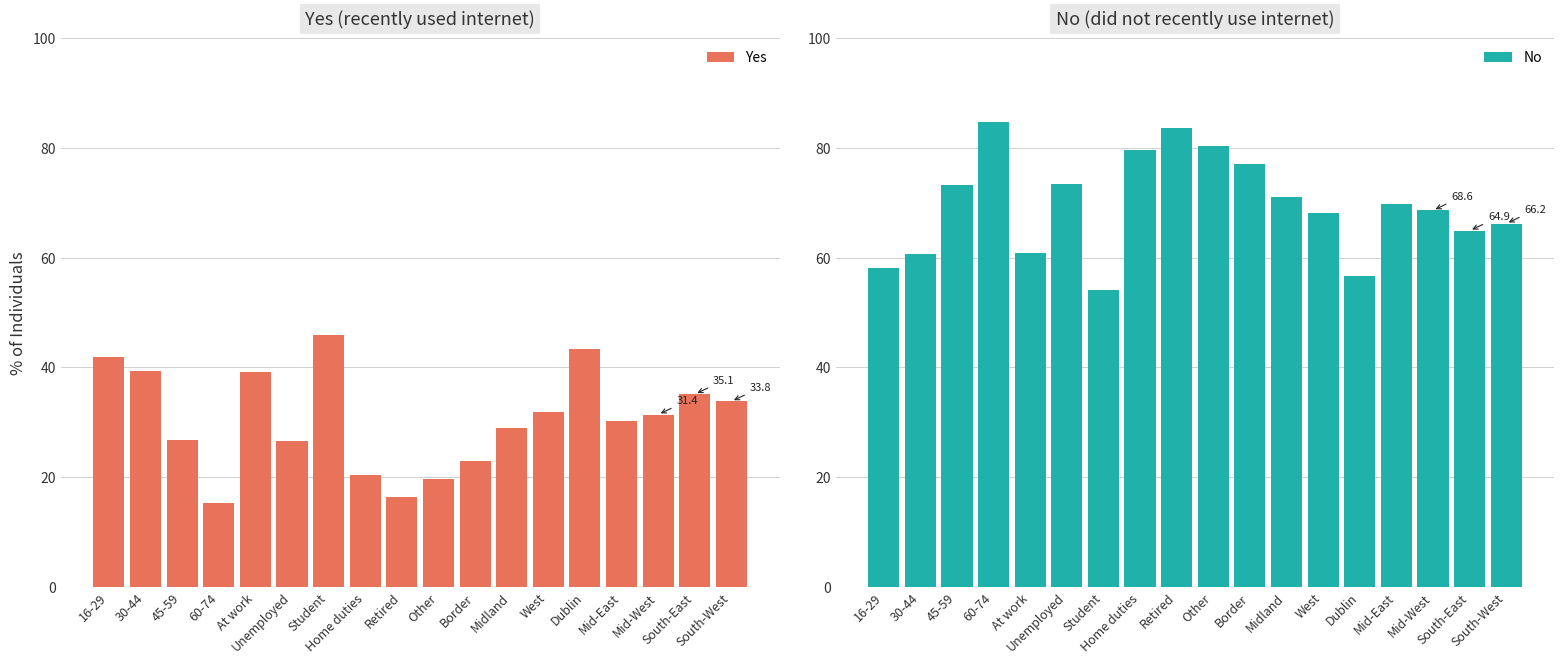

How many bars are there in total?

36